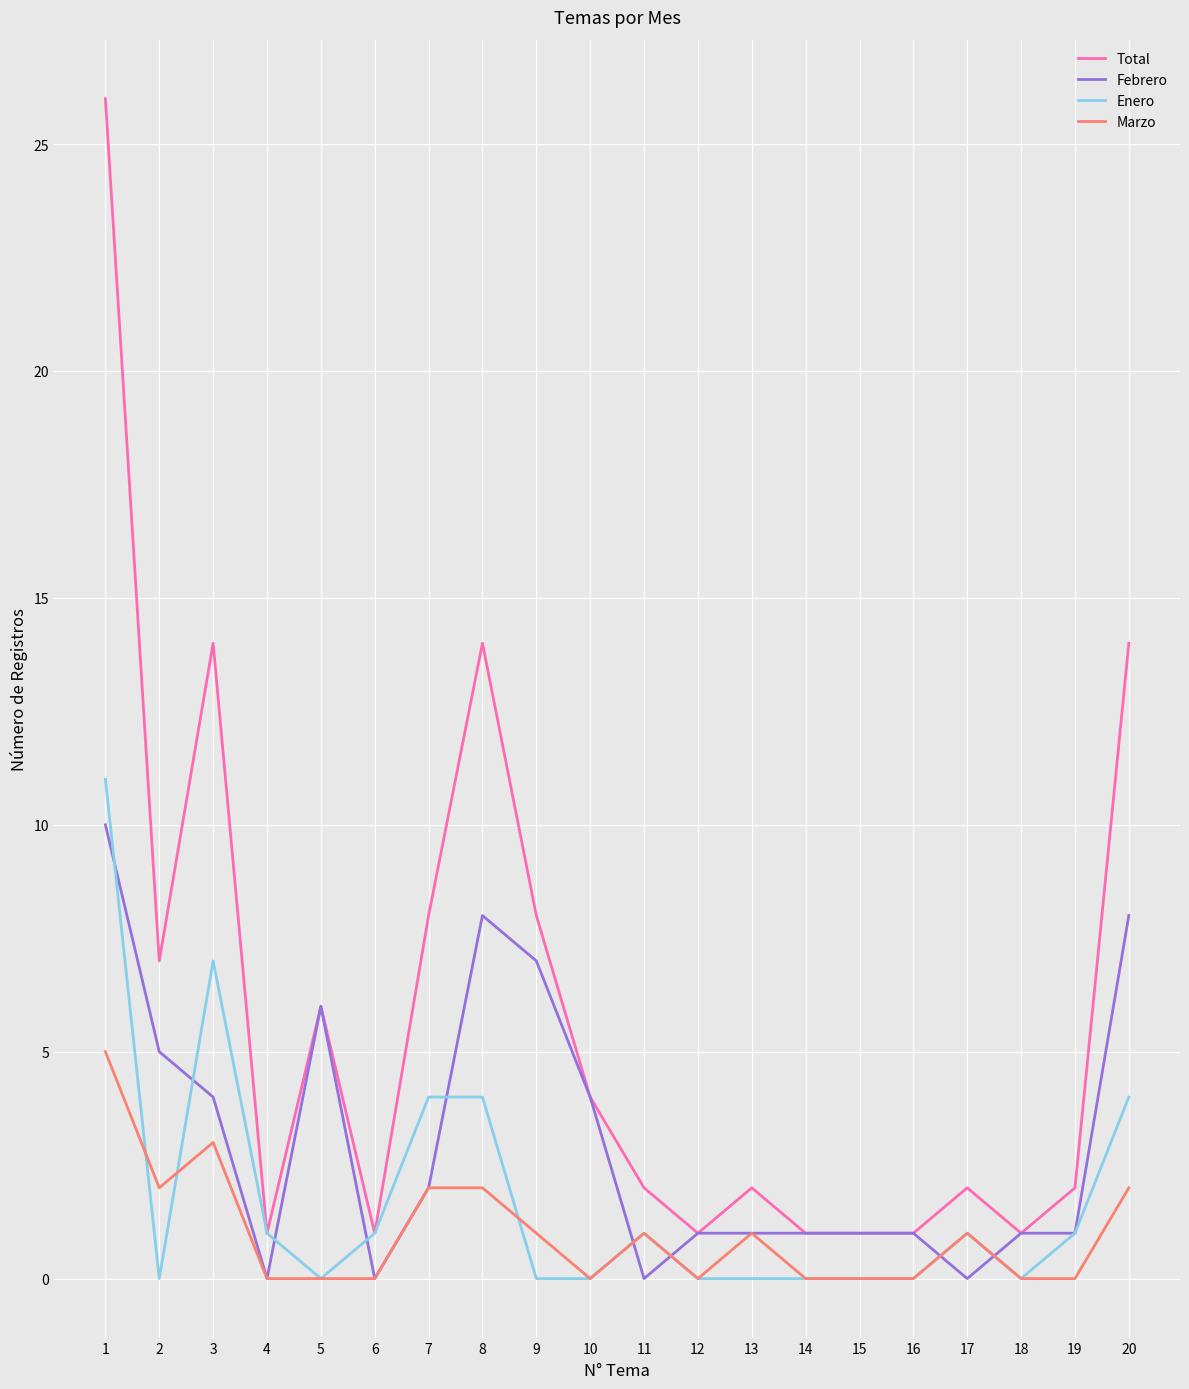

Rank the series by their average value, from highest to lowest.

Total, Febrero, Enero, Marzo